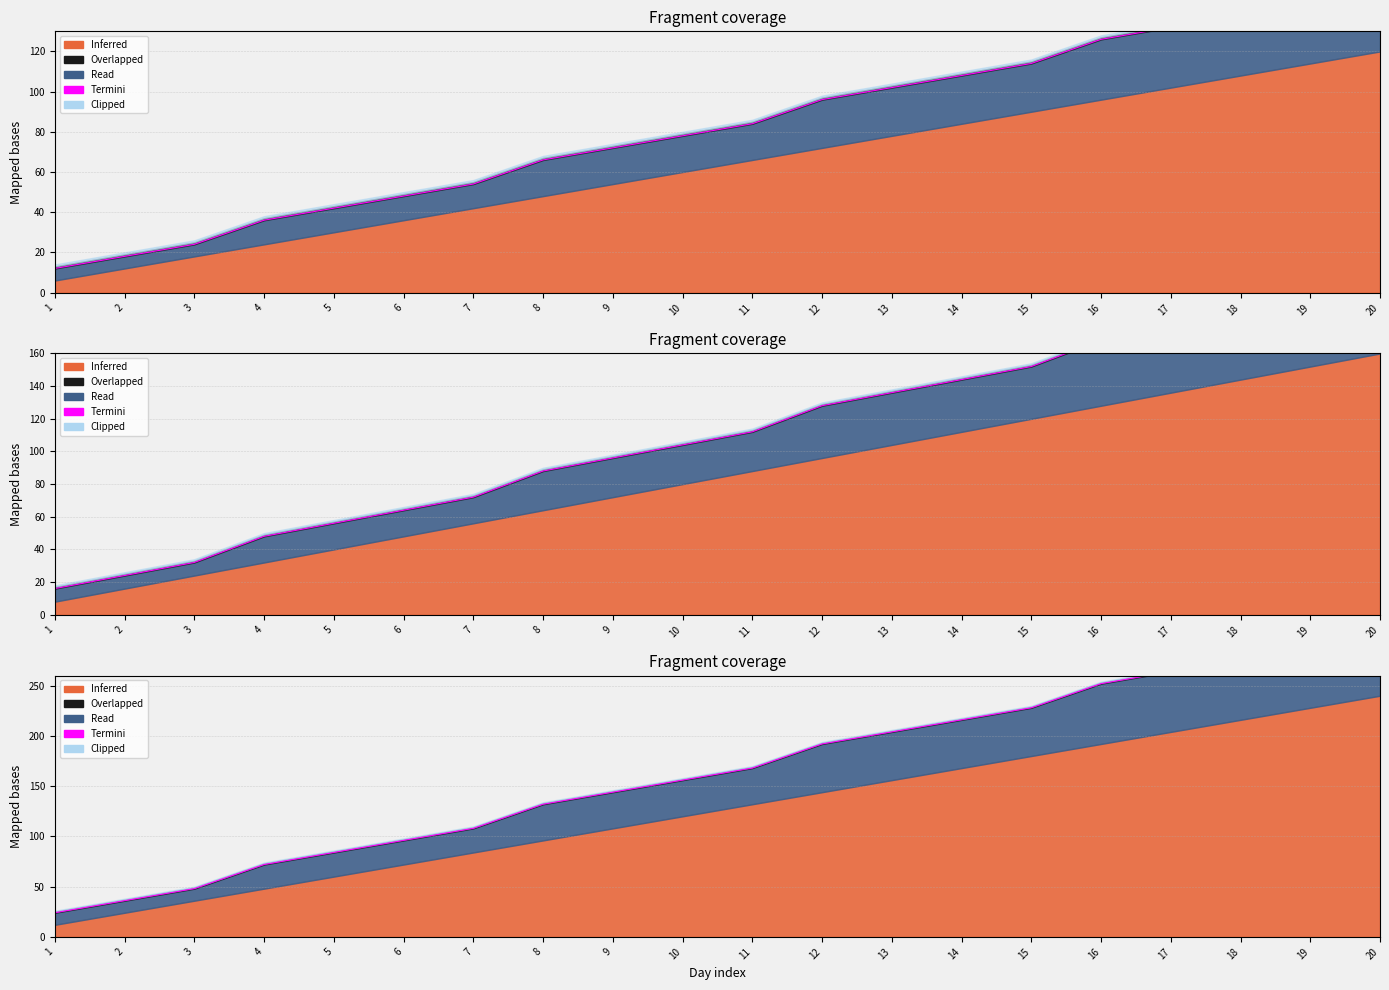

What is the difference between the maximum and second lowest values?

276